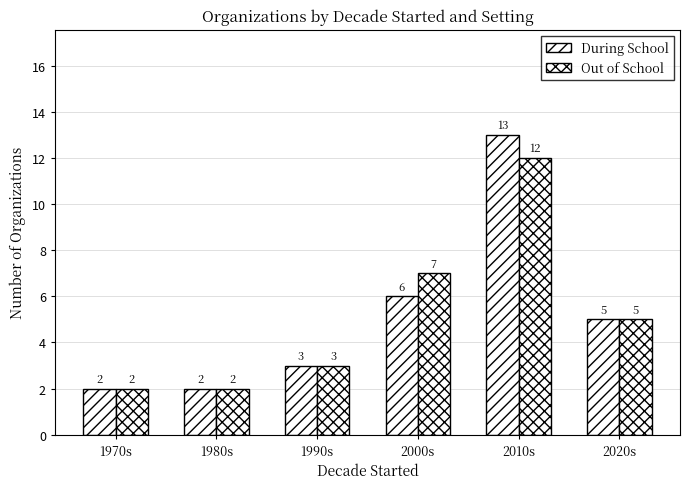

How many bars are there in each group?

2